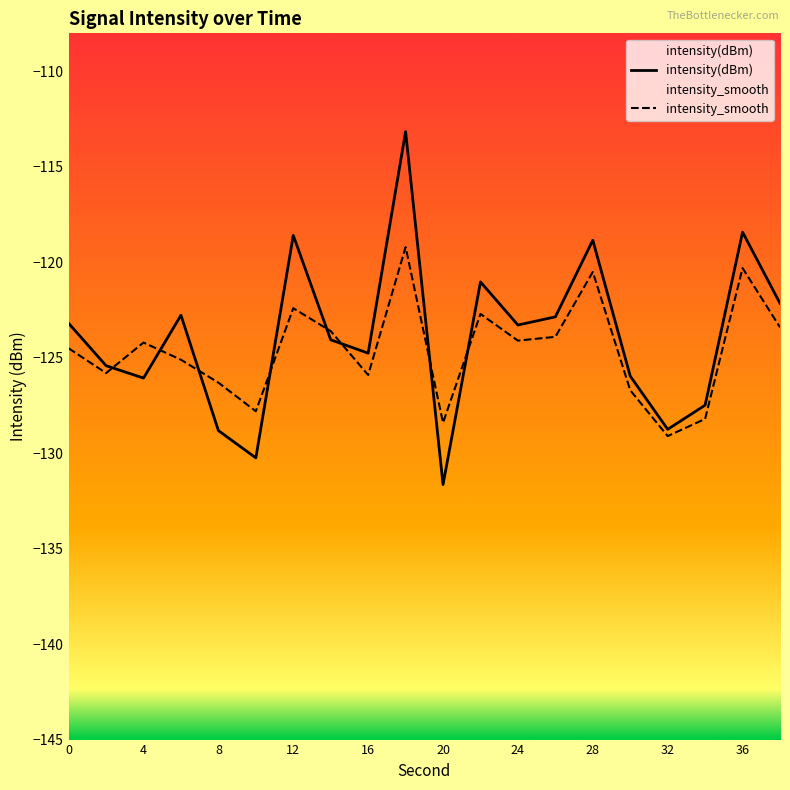

After their last crossing, which series has the higher values: intensity_smooth or intensity(dBm)?

intensity(dBm)